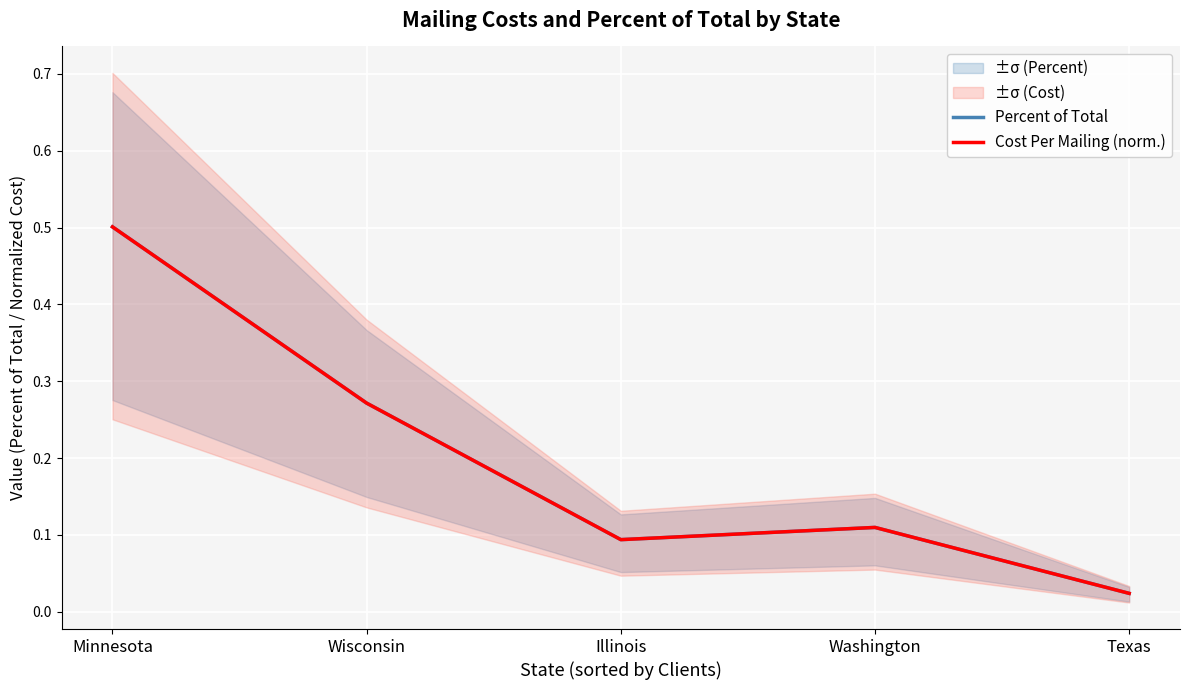

Which series has the widest spread of values?

Cost Per Mailing (norm.)